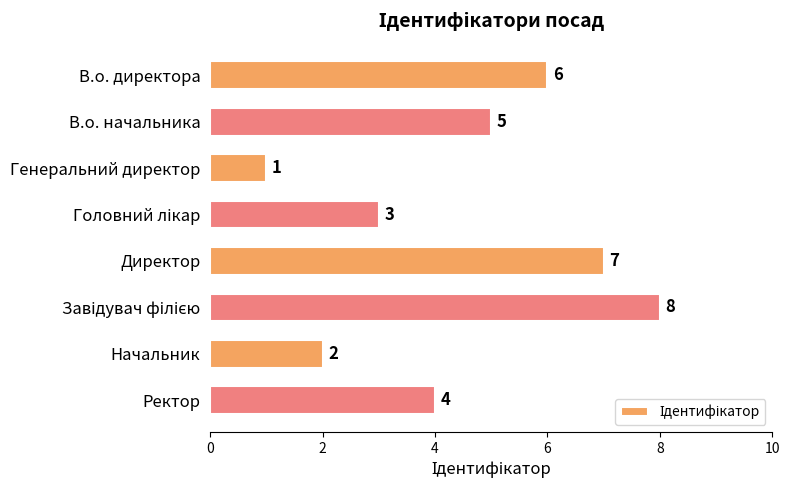

What is the sum of all values?

36